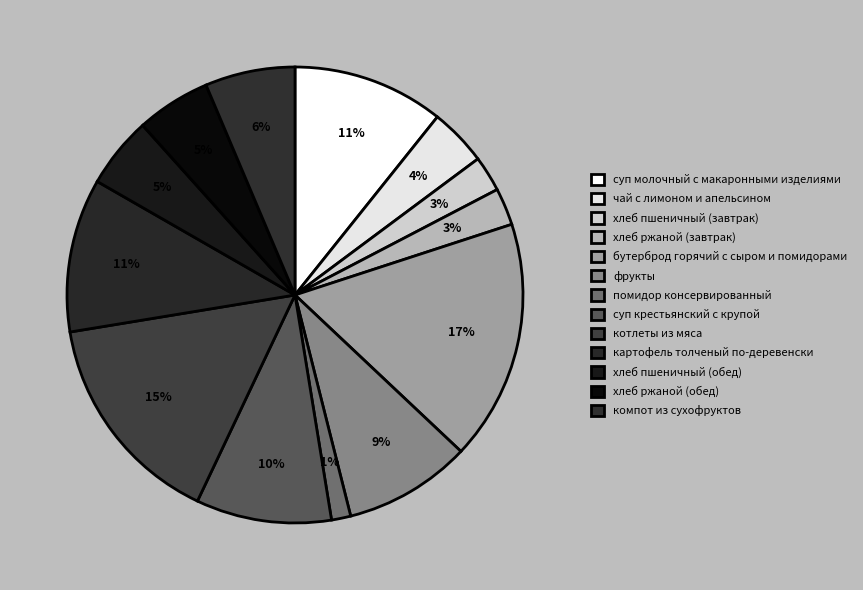

Which category has the biggest portion of the pie?

бутерброд горячий с сыром и помидорами